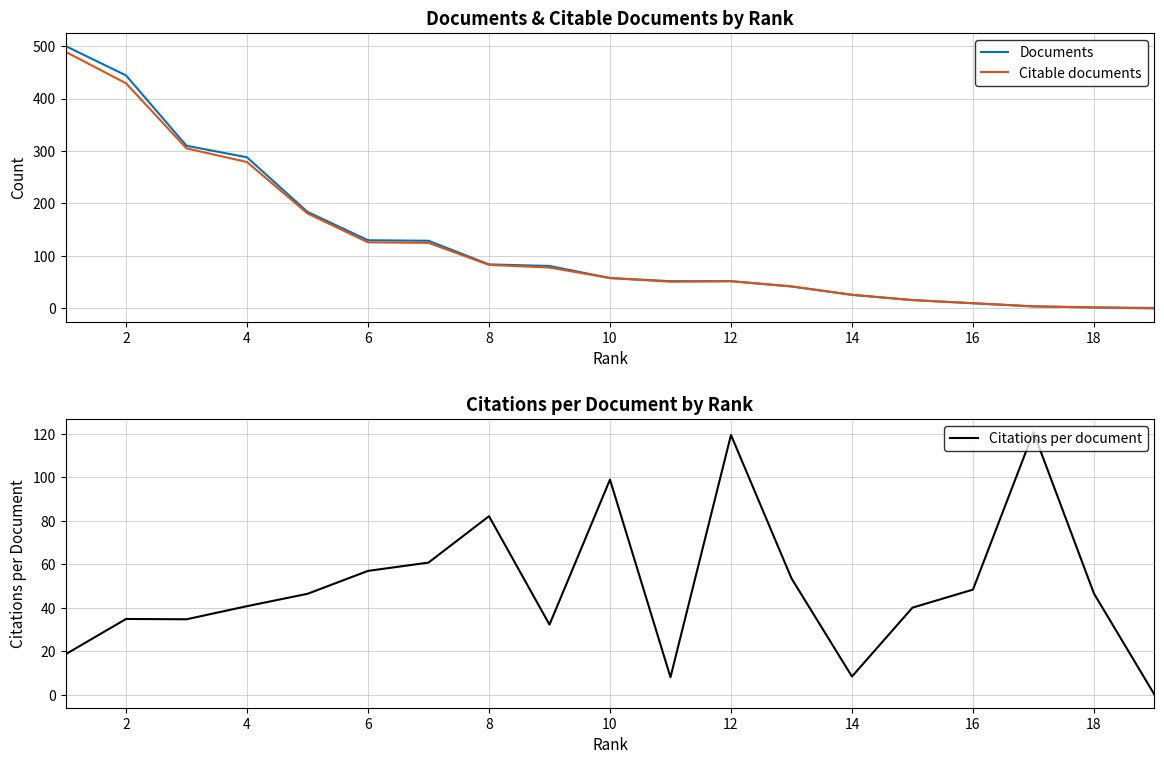

The value of Documents at 10 is 87. True or false?

False